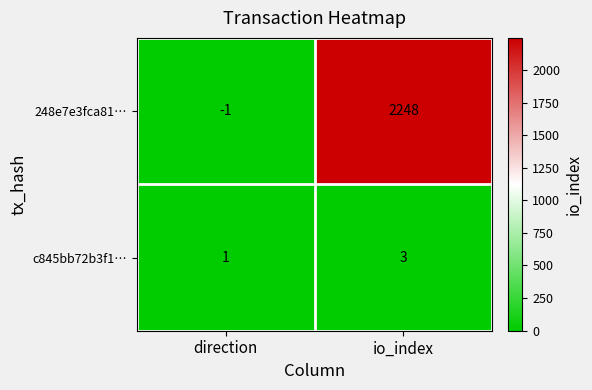

How many distinct data groups are displayed?

2